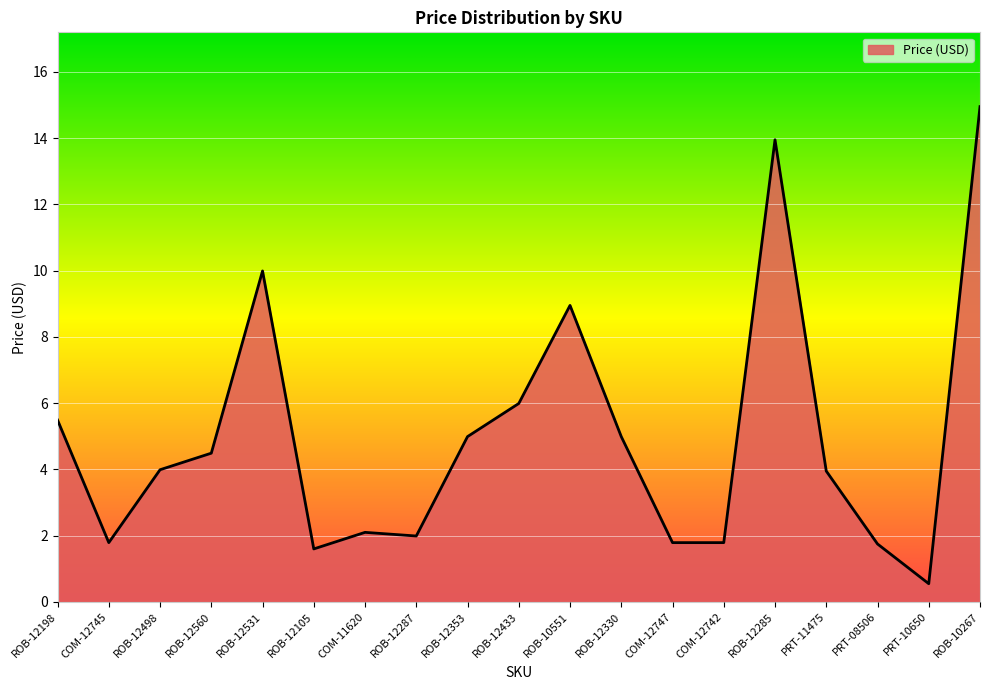

What is the difference between the second highest and minimum values?

13.4